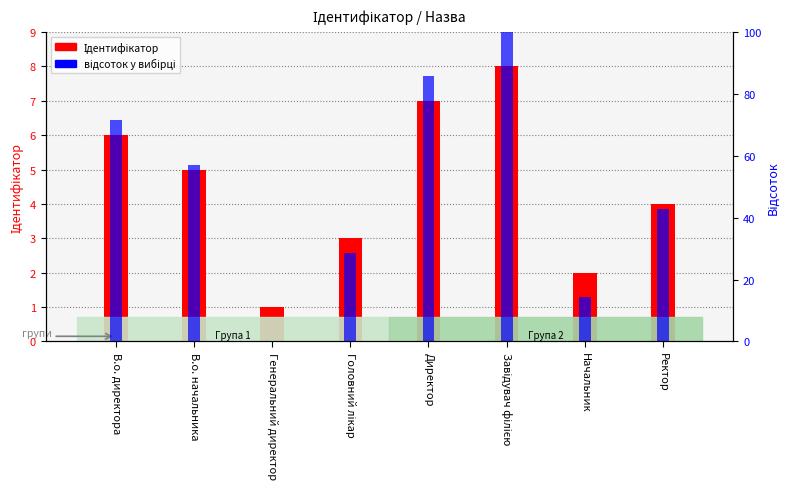

What is the value of the Ідентифікатор bar at the 4th from the left?

3.0